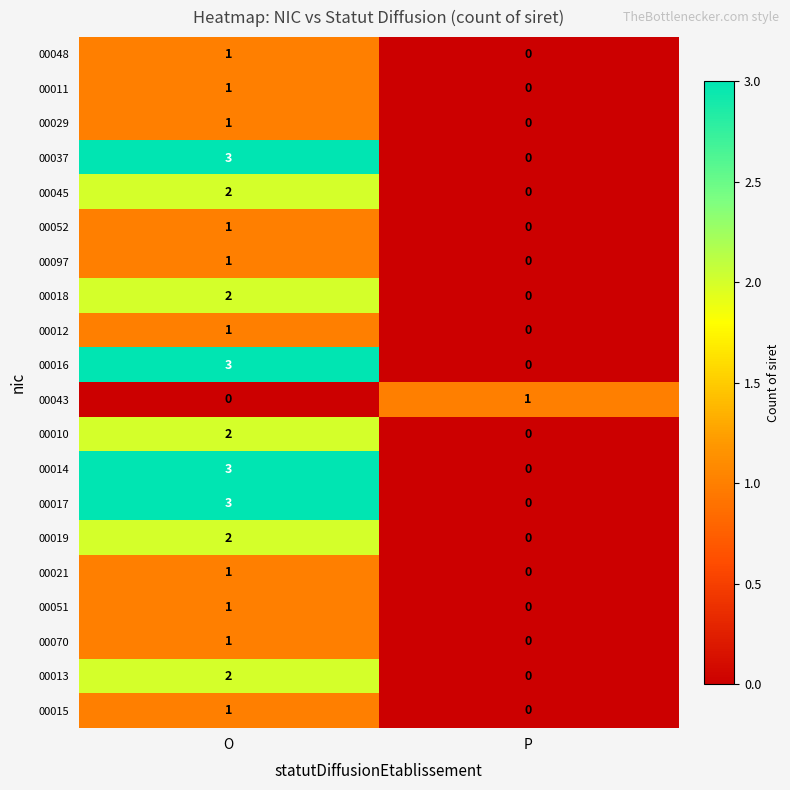

True or false: 00045 has a value of 2 at O.

True